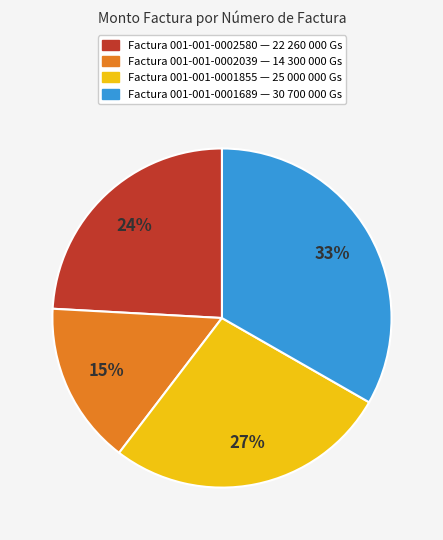

Combined, do Factura 001-001-0002039 — 14 300 000 Gs and Factura 001-001-0001855 — 25 000 000 Gs account for over 50%?

No